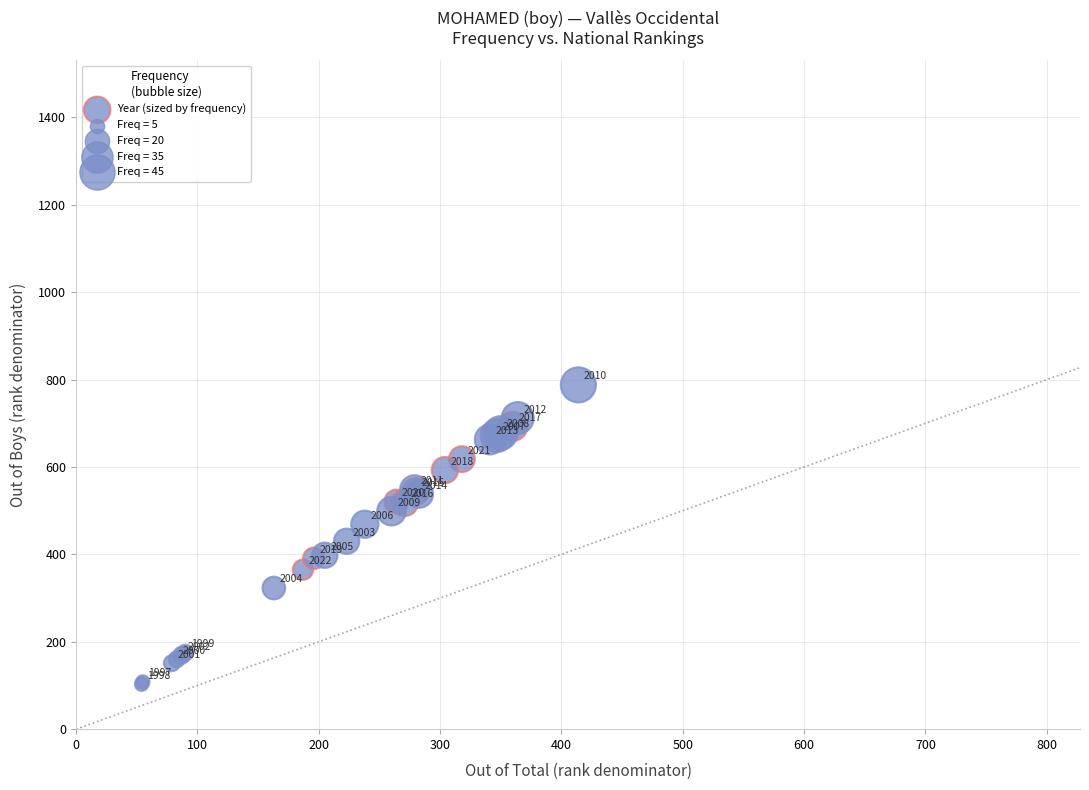

What Y value in the scatter plot is closest to 445?

430